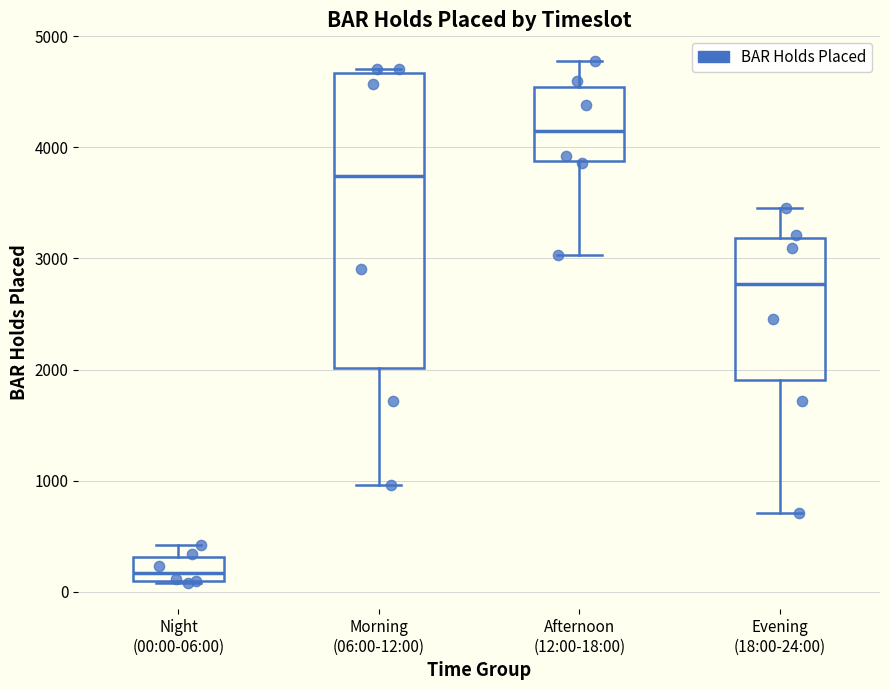

Which box's median line is the highest?

Afternoon (12:00-18:00)